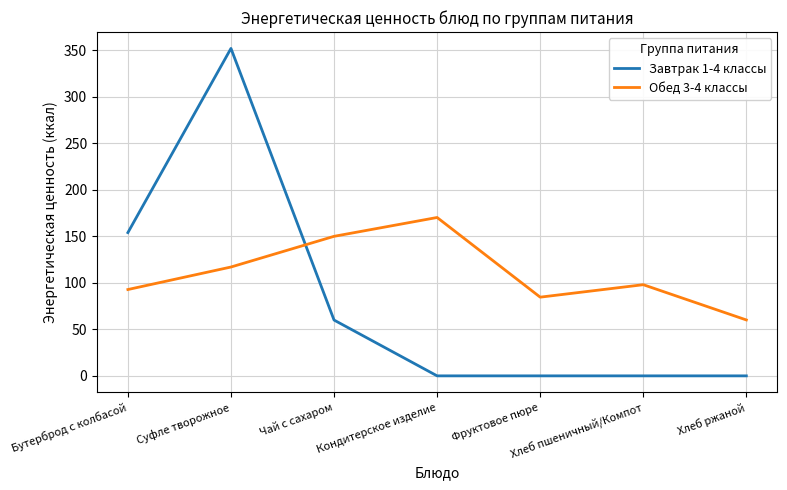

Which series has the largest total across all categories?

Обед 3-4 классы